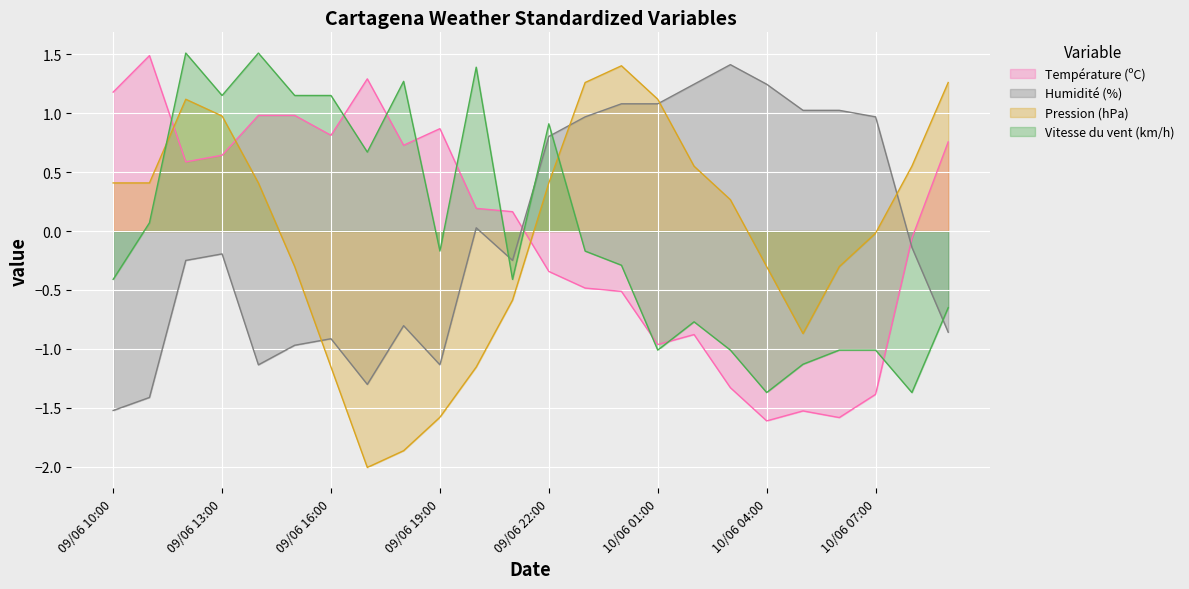

What is the total value across all series at 09/06 10:00?

-0.3